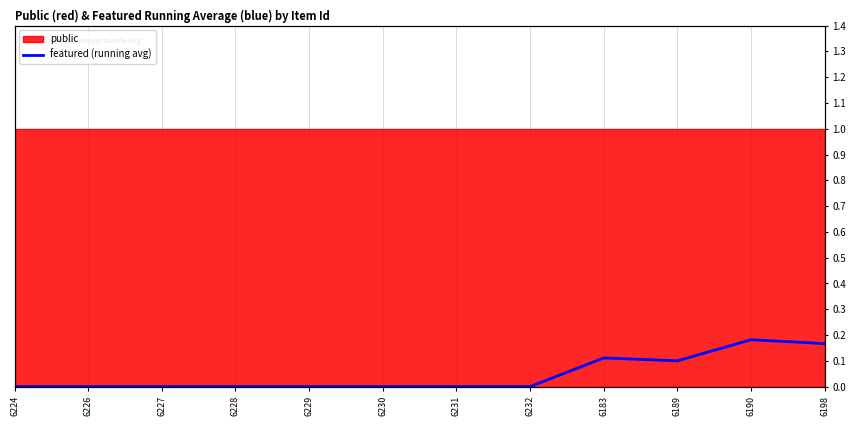

Rank the categories by value from lowest to highest.

6224, 6226, 6227, 6228, 6229, 6230, 6231, 6232, 6189, 6183, 6198, 6190